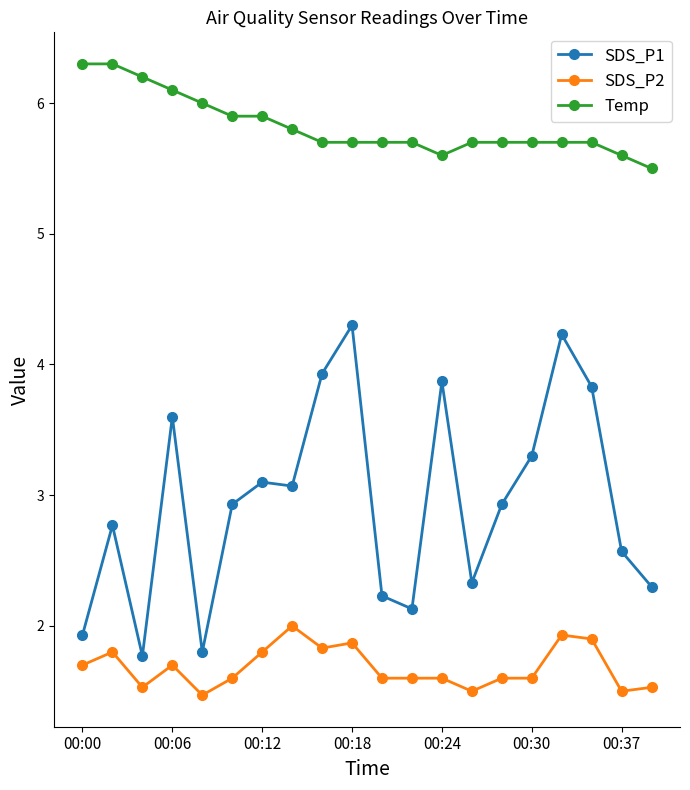

True or false: SDS_P1 and SDS_P2 cross at least once.

False